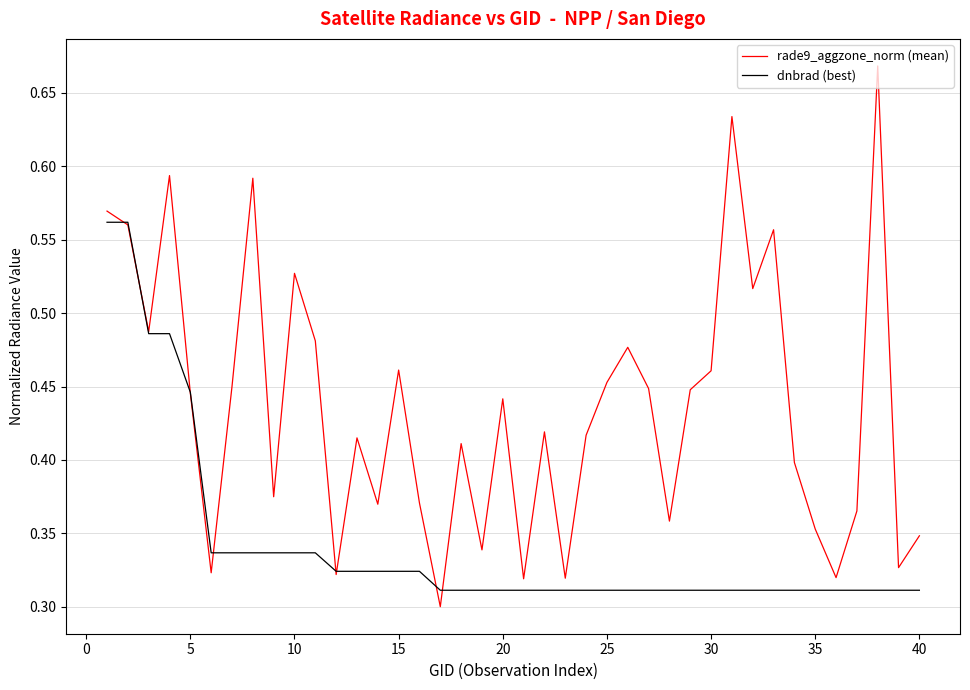

List the series in order of their overall mean, highest first.

rade9_aggzone_norm (mean), dnbrad (best)